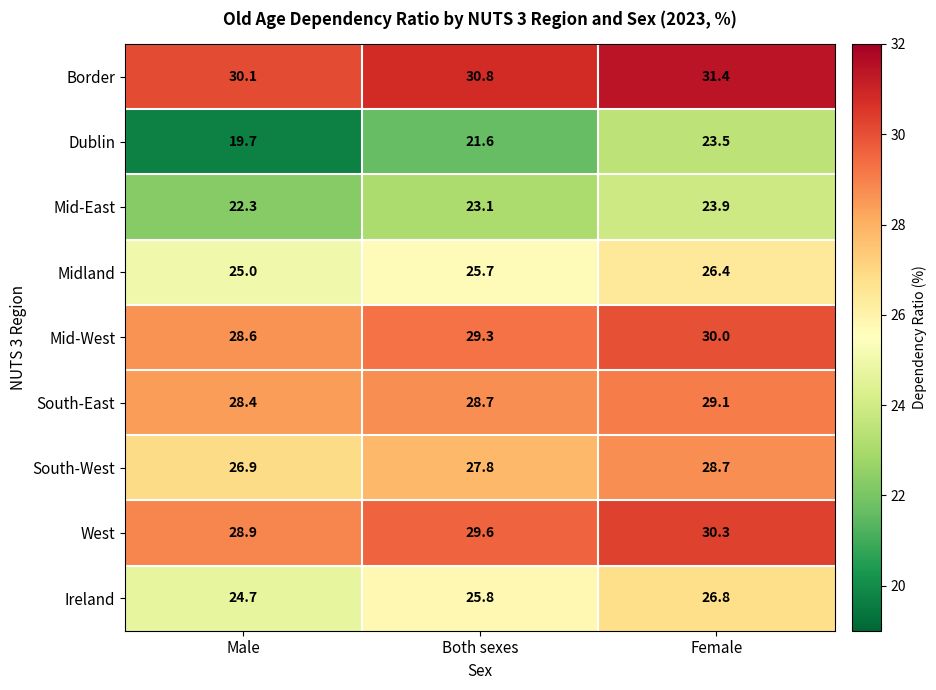

What is the difference between the maximum and second lowest values in the Border series?

0.6